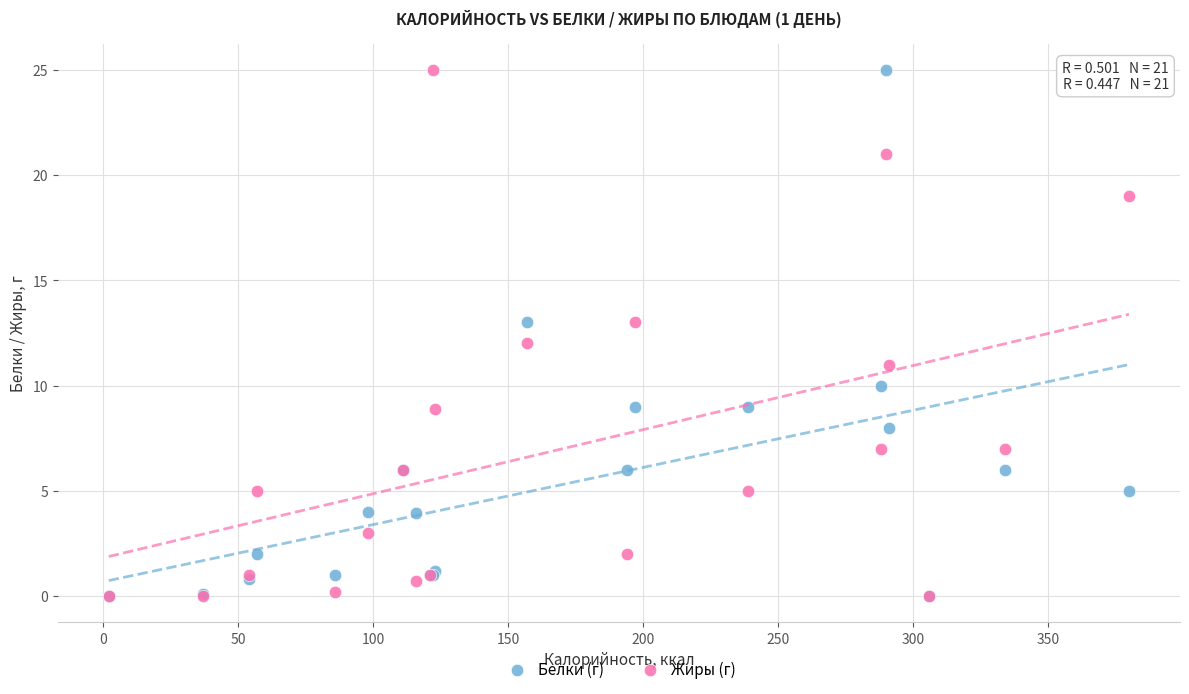

What are all the series names shown in the legend?

Белки (г), Жиры (г)